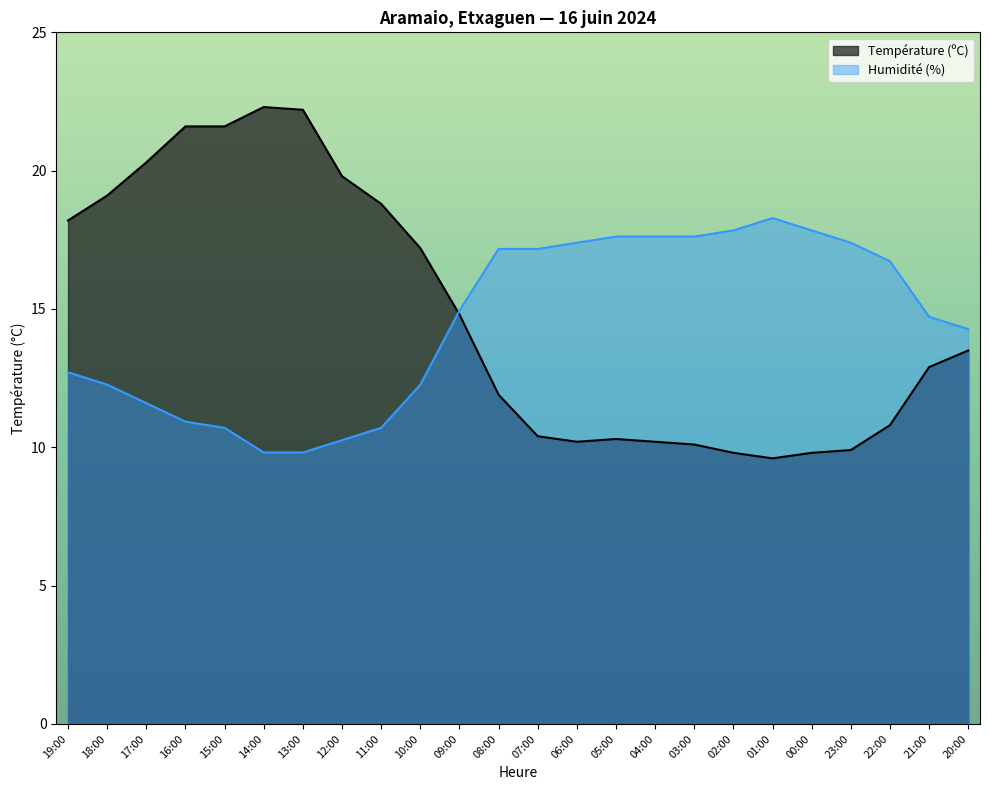

Rank the series at 20:00 from highest to lowest value.

Humidité (%), Température (ºC)